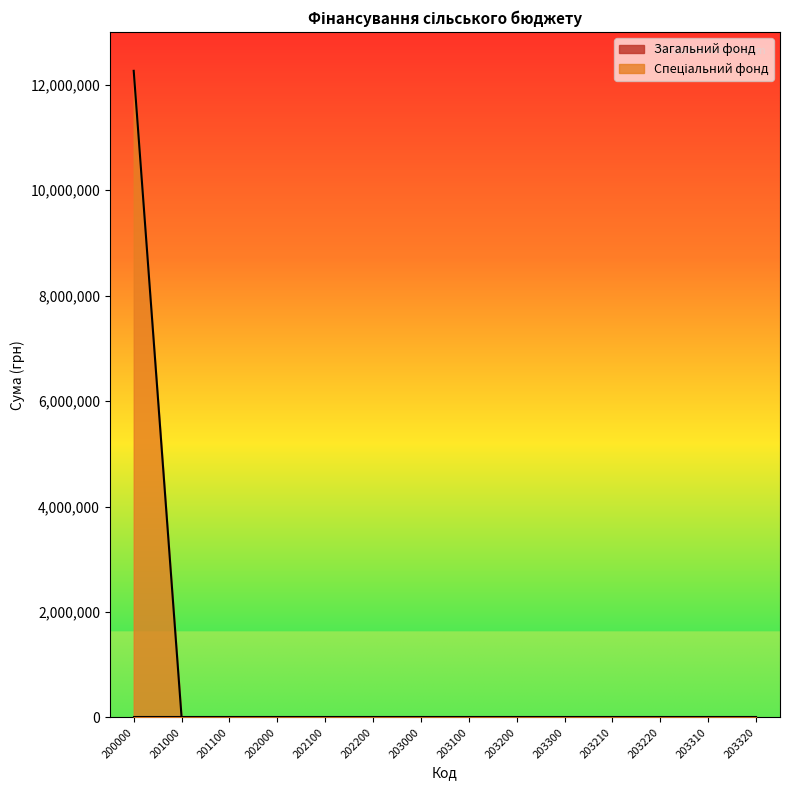

At which label is the value closest to 6132851?

201000